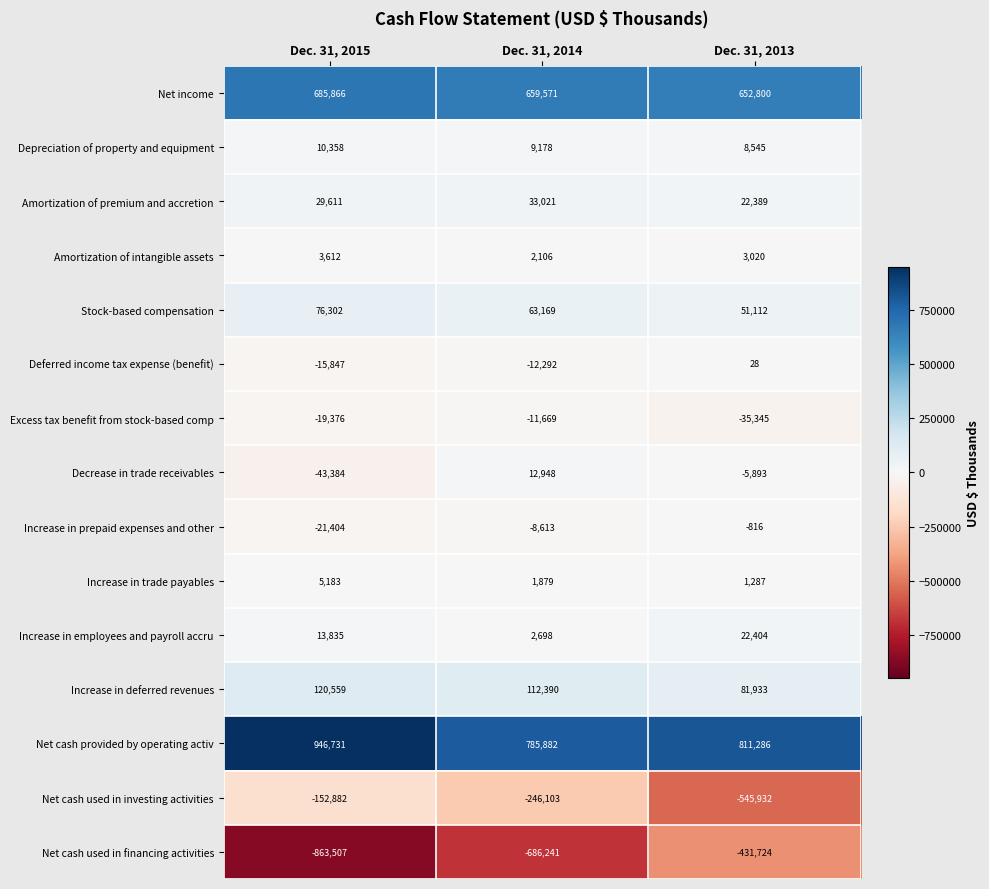

Is it true that Amortization of premium and accretion equals 22389 at Dec. 31, 2013?

True